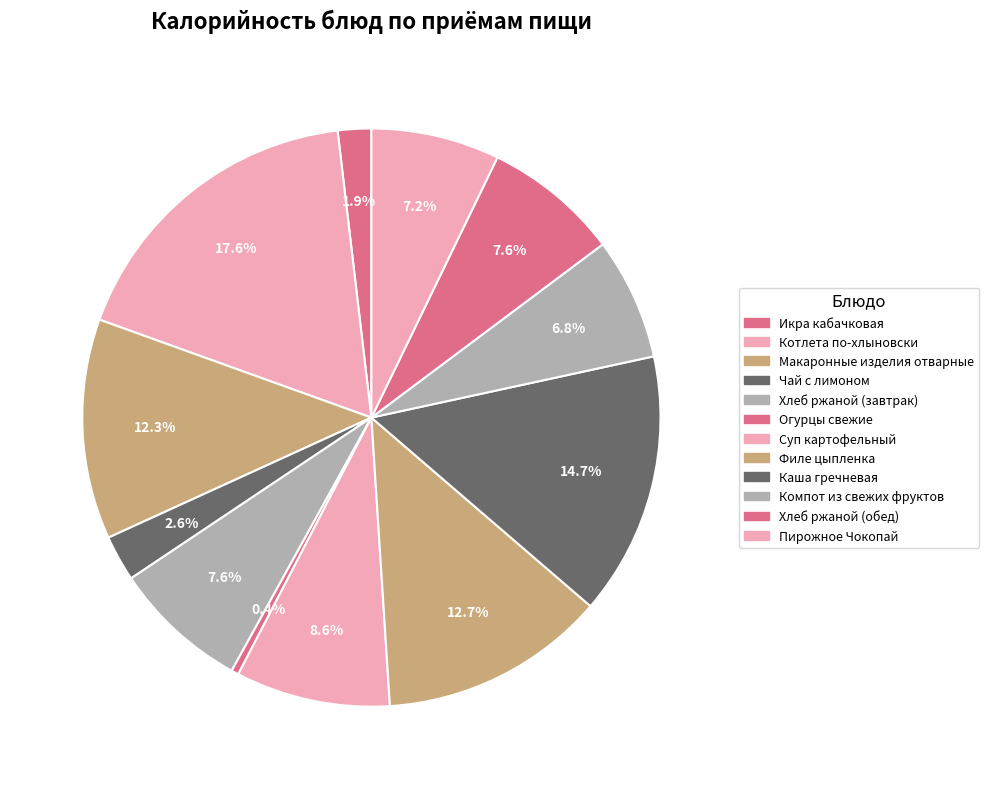

To the nearest percent, what is the average slice percentage?

8%